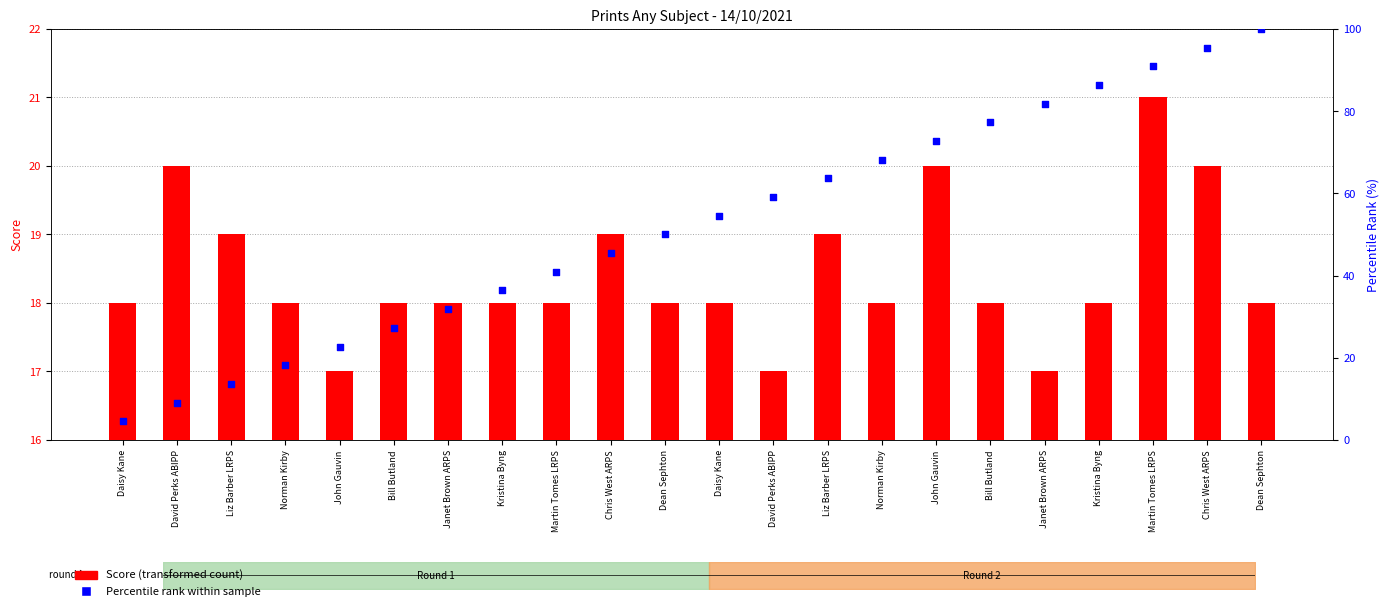

Which series has the largest total across all categories?

Percentile rank within sample